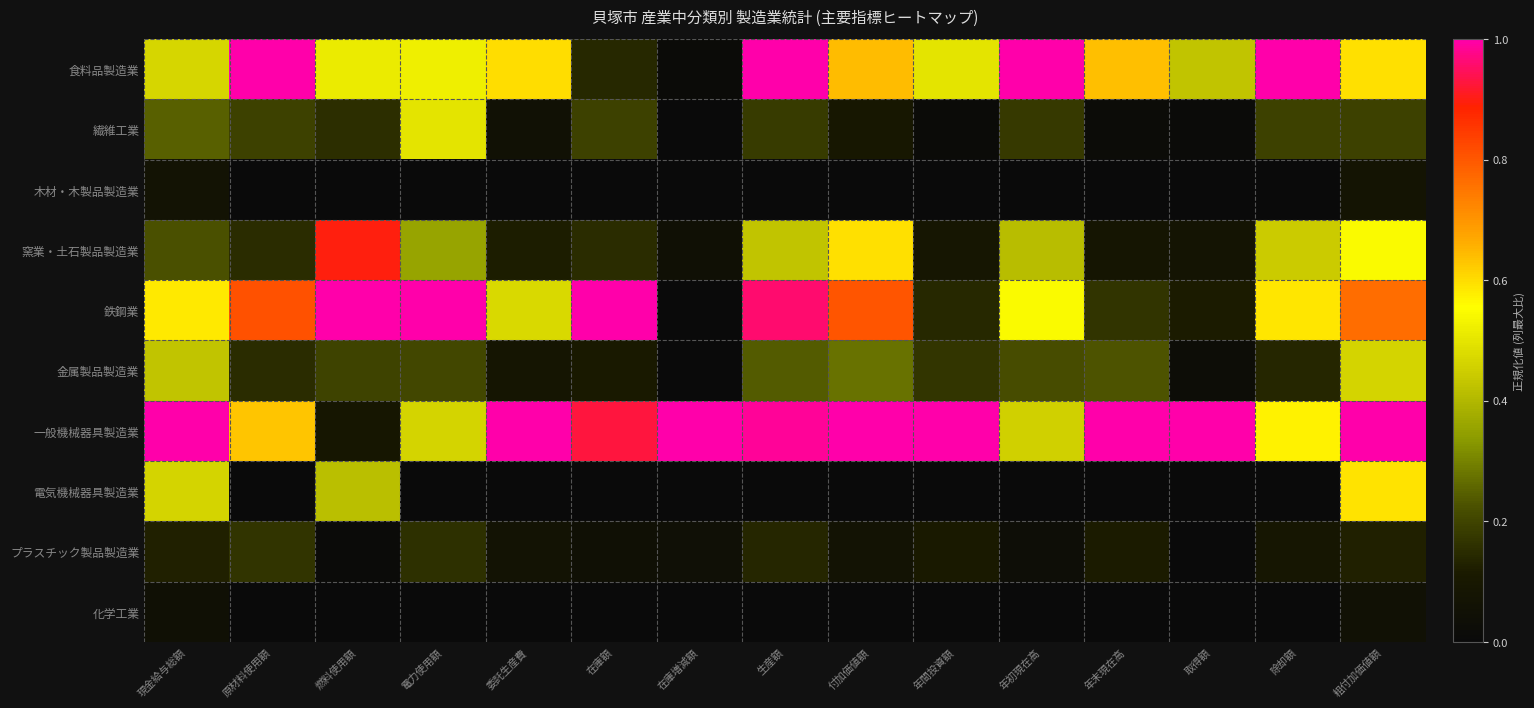

Between 年末現在高 and 粗付加価値額, which series saw the biggest shift?

鉄鋼業